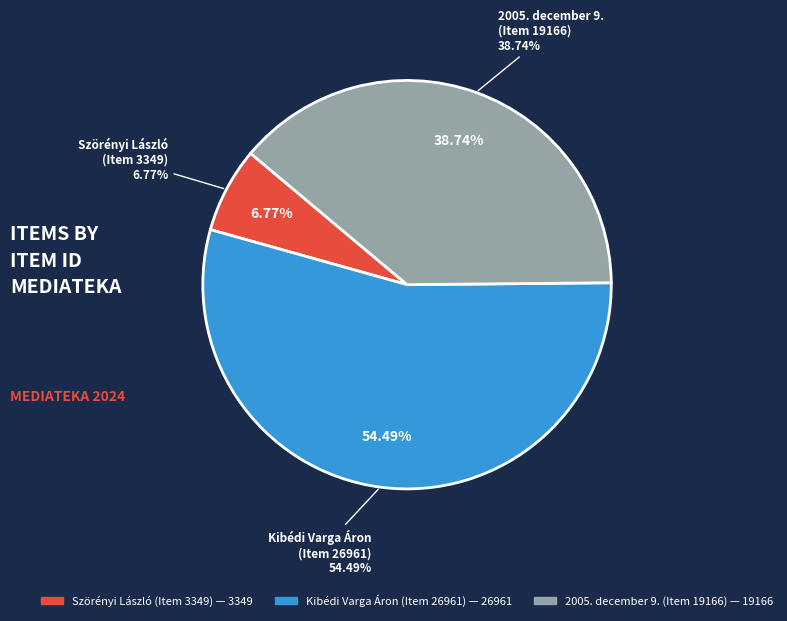

Count the number of slices in the pie.

3